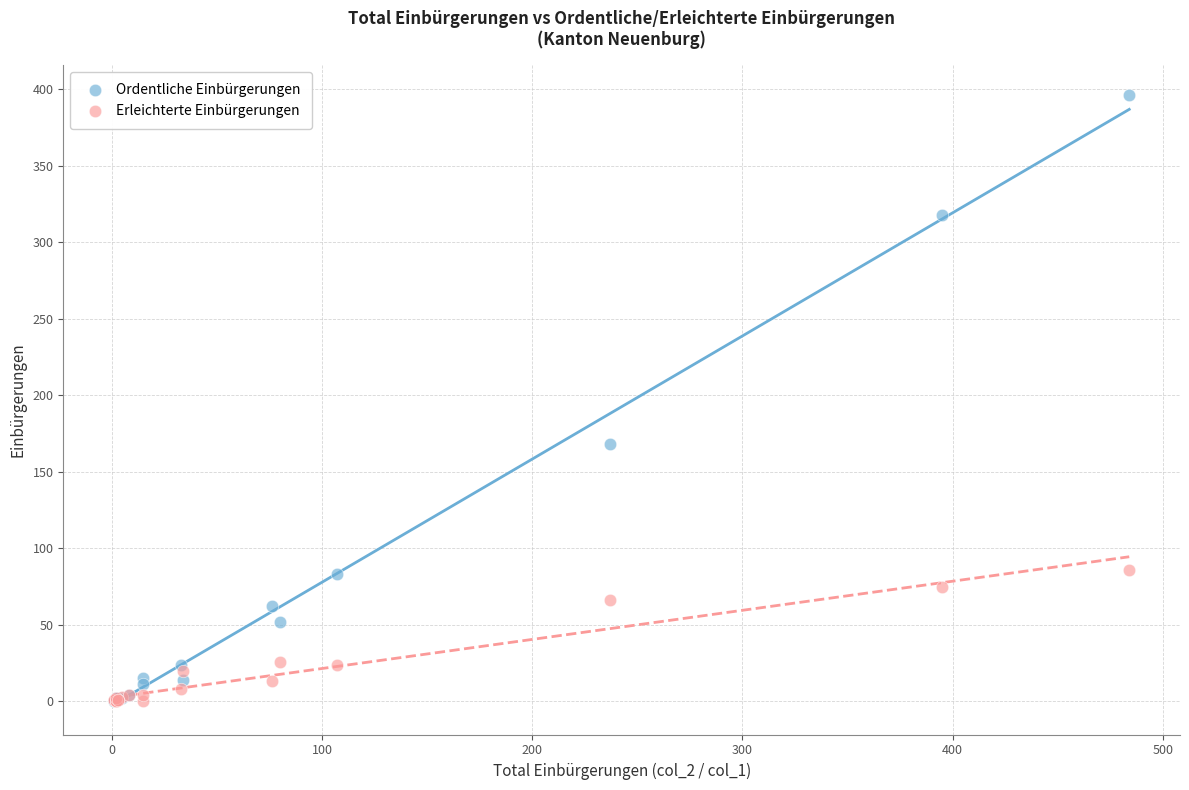

Across all series, what Y value is closest to 198?

168